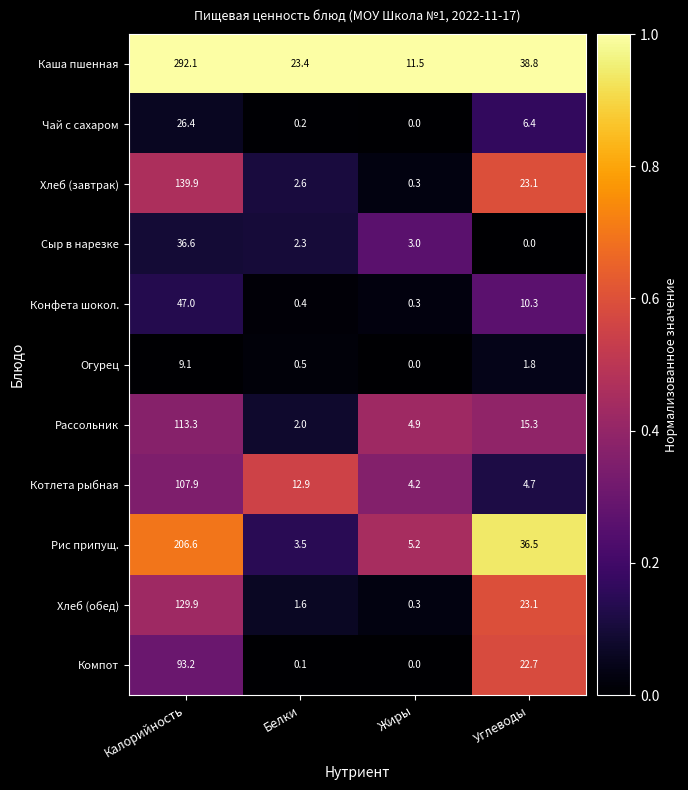

At which category does the chart reach its peak across all series?

Калорийность